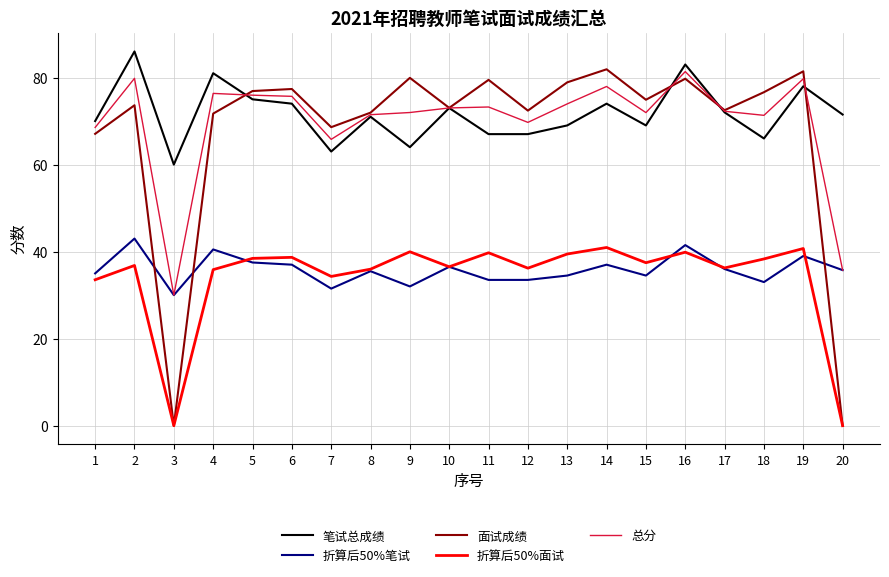

Which series has the widest spread of values?

面试成绩